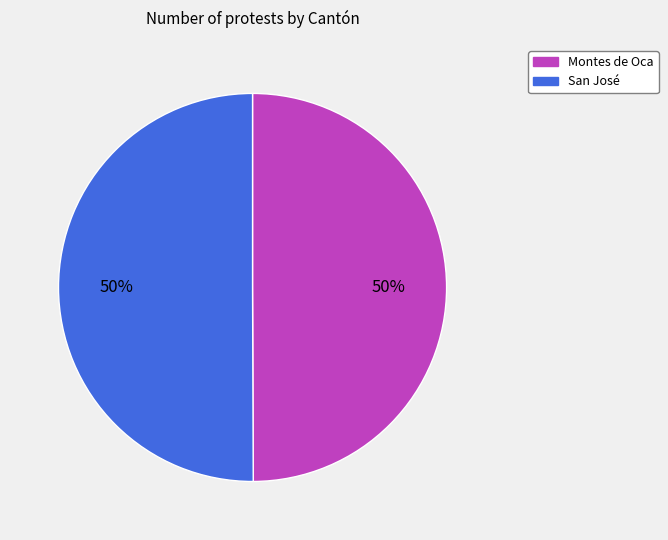

What is the ratio of the value at San José to the value at Montes de Oca?

1.0